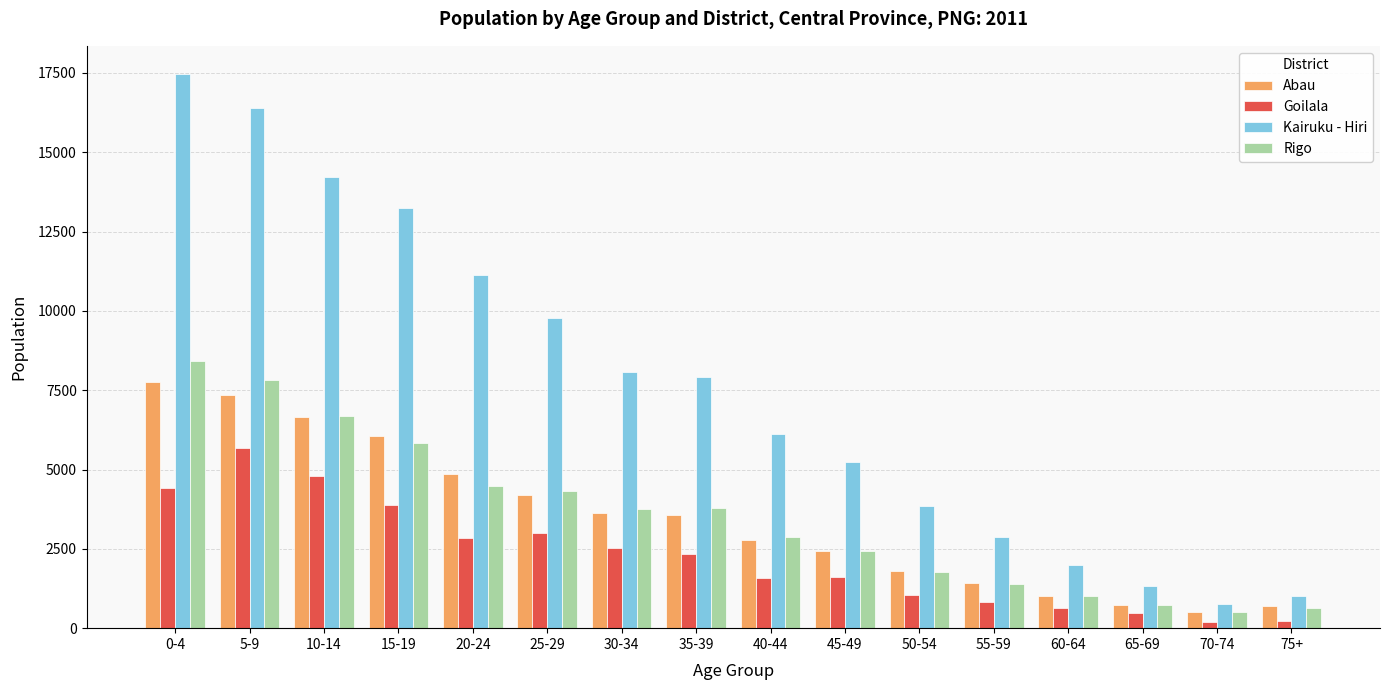

The Kairuku - Hiri series shows 16382 at 5-9. True or false?

True